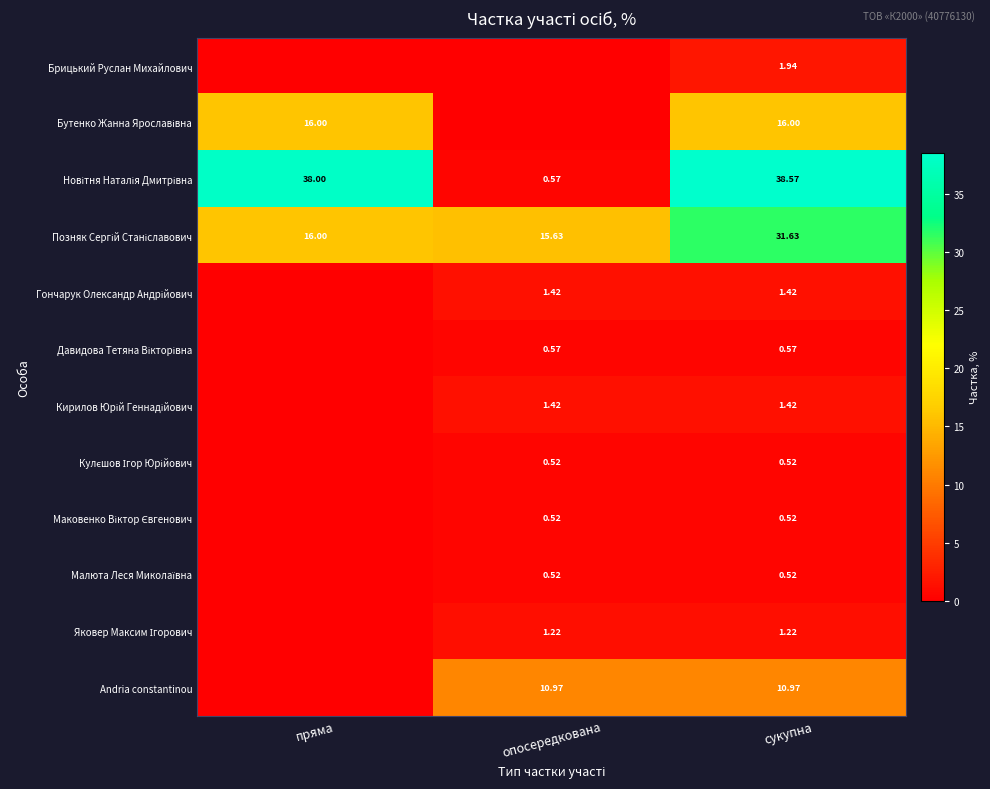

Rank the series at опосередкована from highest to lowest value.

Позняк Сергій Станіславович, Andria constantinou, Гончарук Олександр Андрійович, Кирилов Юрій Геннадійович, Яковер Максим Ігорович, Новітня Наталія Дмитрівна, Давидова Тетяна Вікторівна, Кулєшов Ігор Юрійович, Маковенко Віктор Євгенович, Малюта Леся Миколаївна, Брицький Руслан Михайлович, Бутенко Жанна Ярославівна